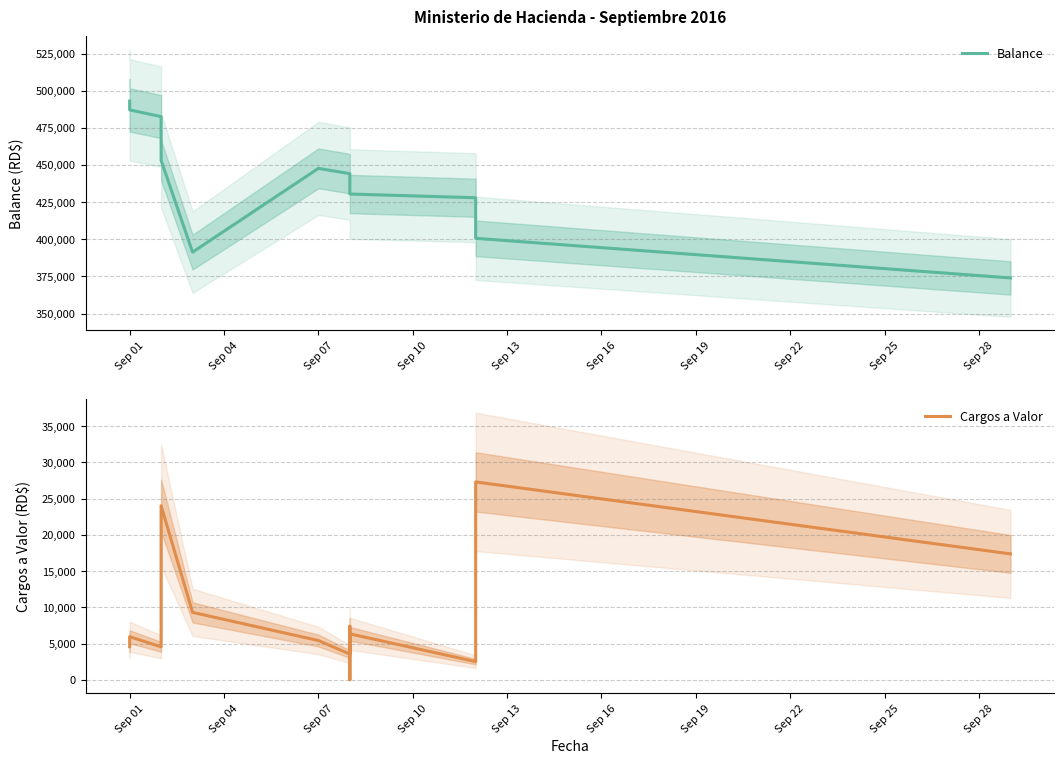

What is the value of the Cargos a Valor point at the 14th from the left?

17373.8